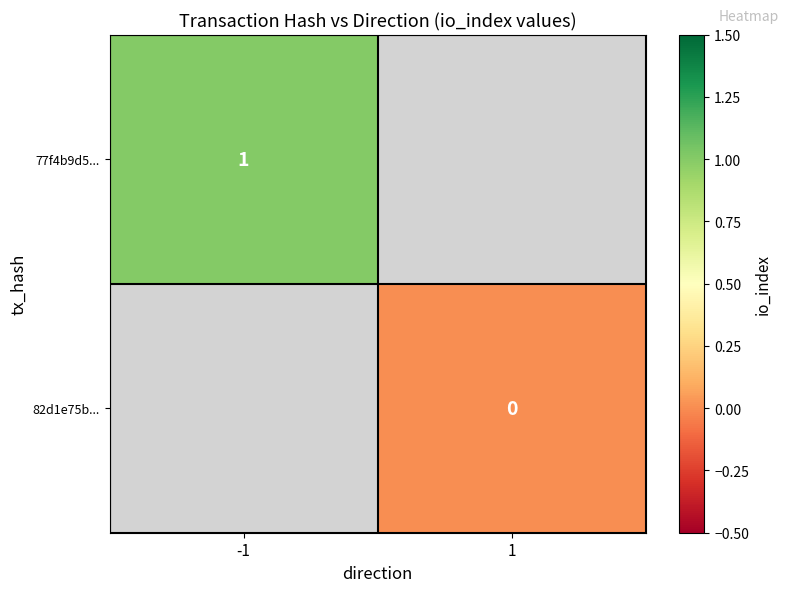

True or false: 77f4b9d5... has a value of 1 at -1.

True